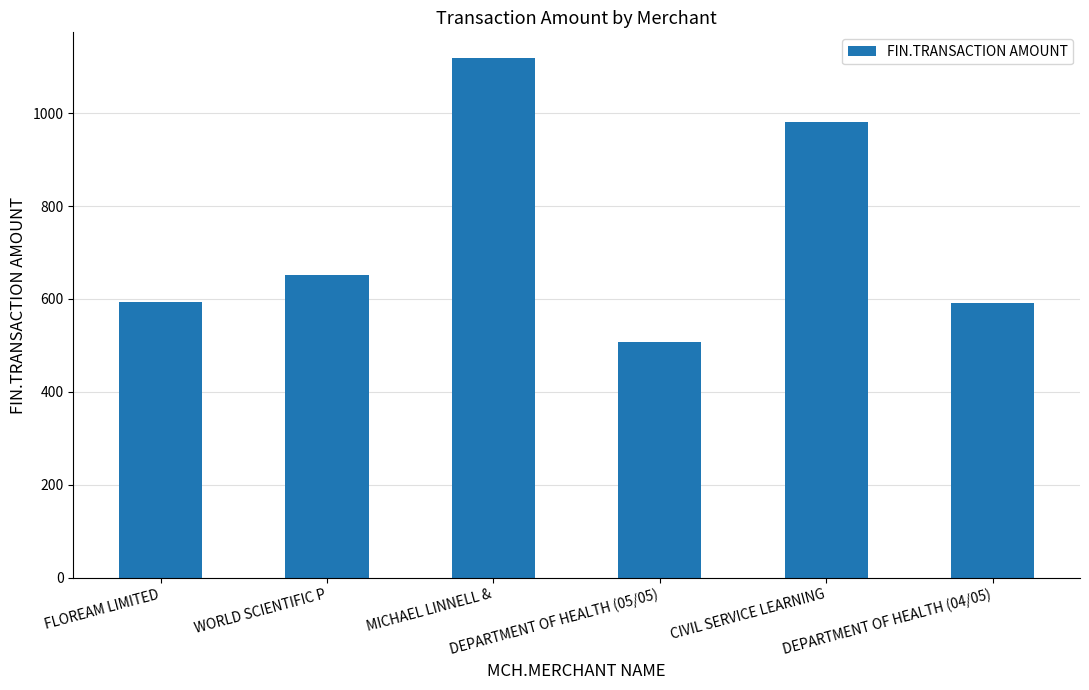

Which label corresponds to the smallest value in the chart?

DEPARTMENT OF HEALTH (05/05)